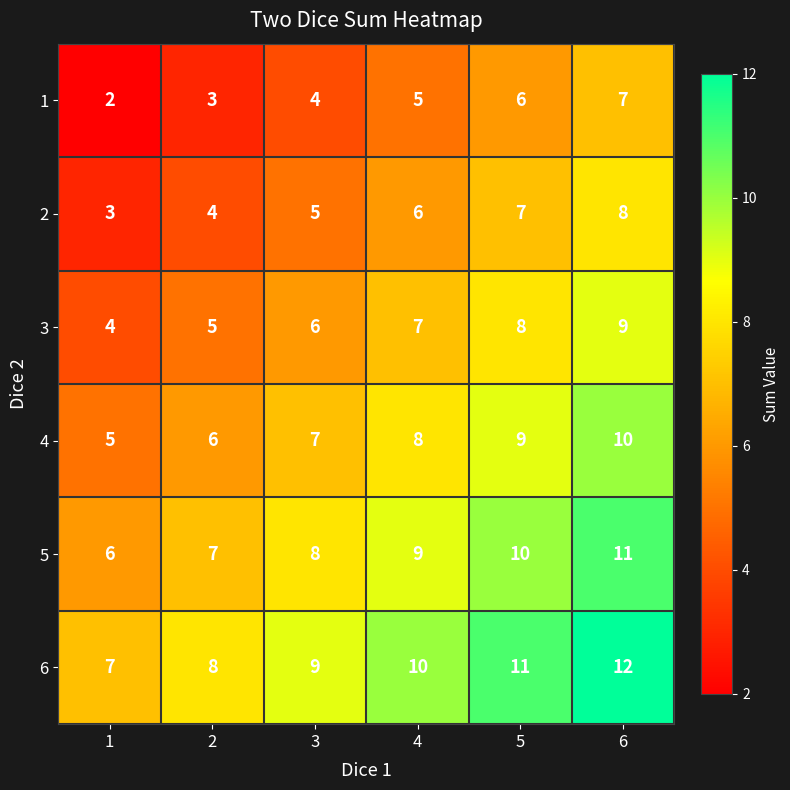

True or false: 4 has a value of 7 at 1.

False